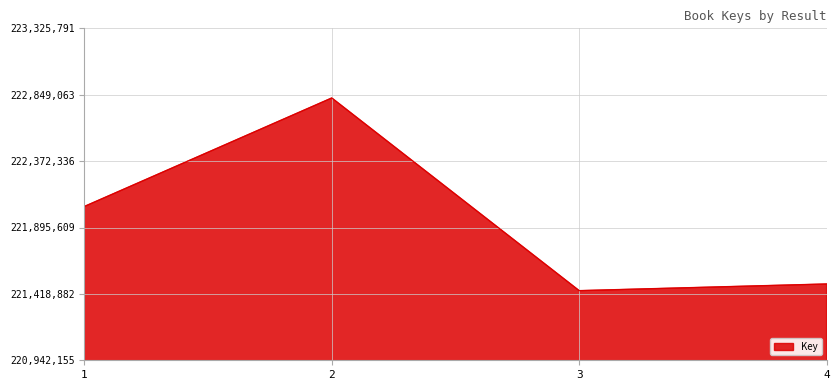

What is the difference between the values at 1 and 4?

556581